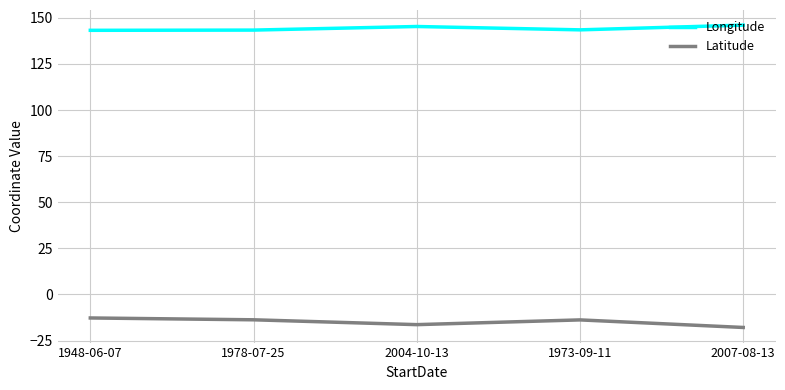

In Latitude, how many points are higher than both neighbors (excluding endpoints)?

1